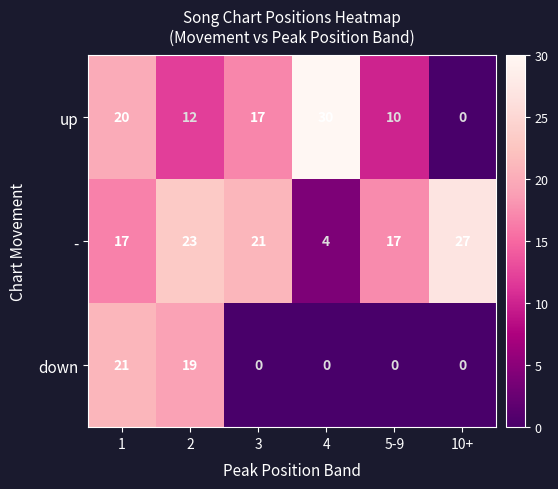

What is the difference between the highest and lowest values at 10+?

27